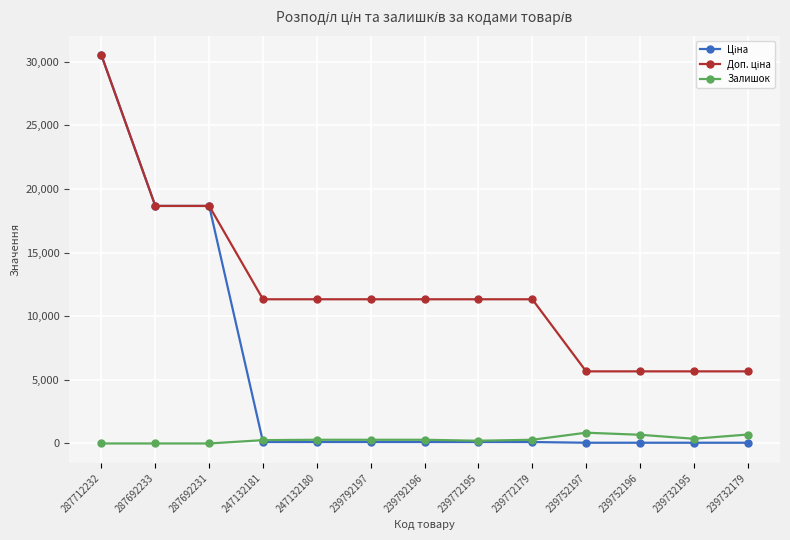

True or false: Залишок has more than 0 interior local peaks.

True